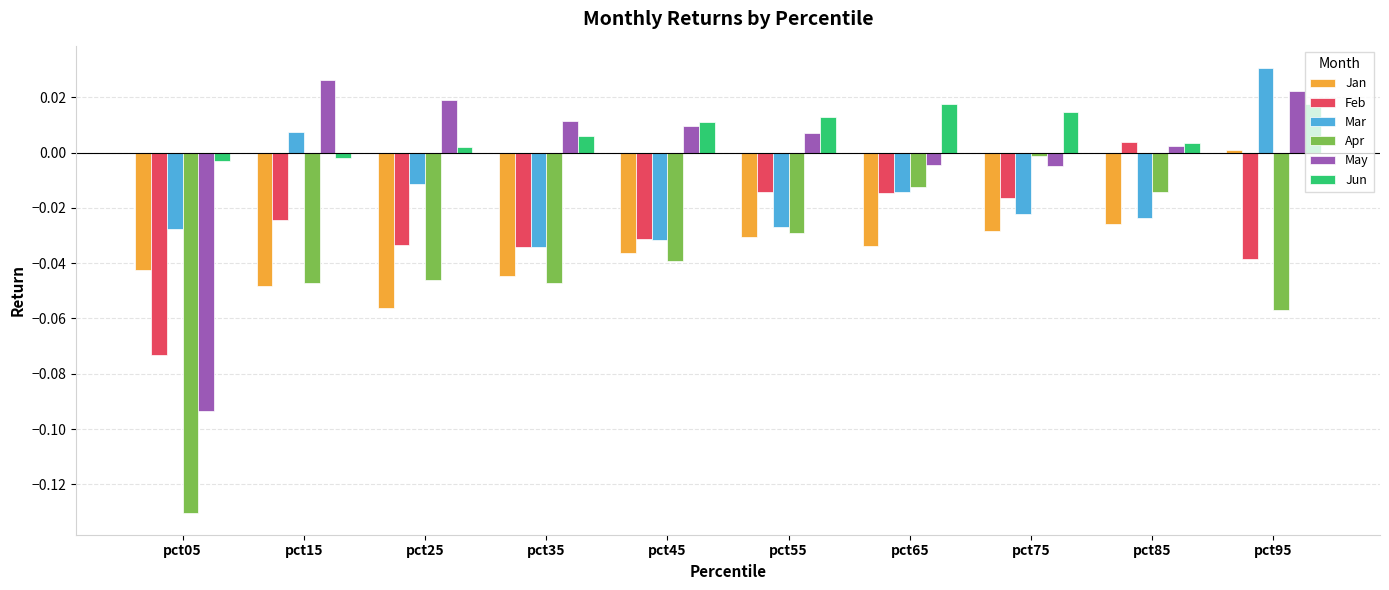

Is it true that Feb equals -0.0 at pct55?

True